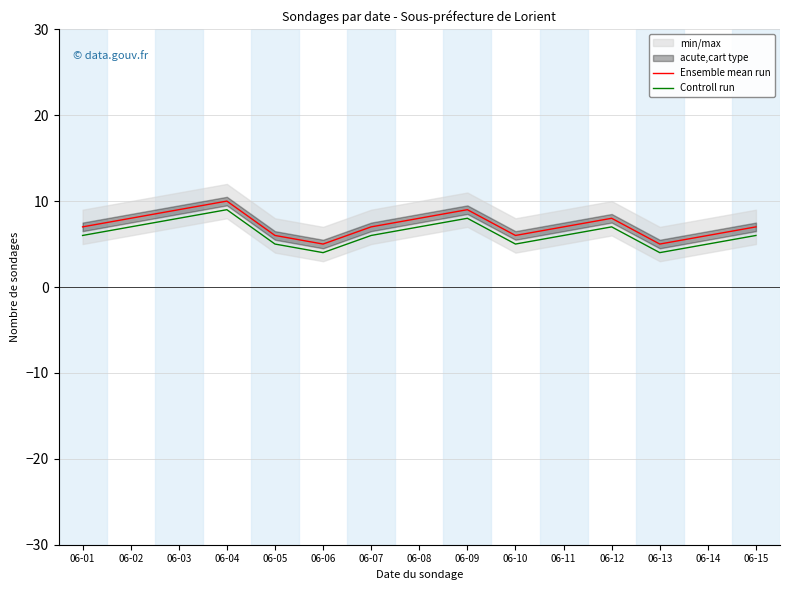

Which category has the highest value in the Ensemble mean run series?

06-04